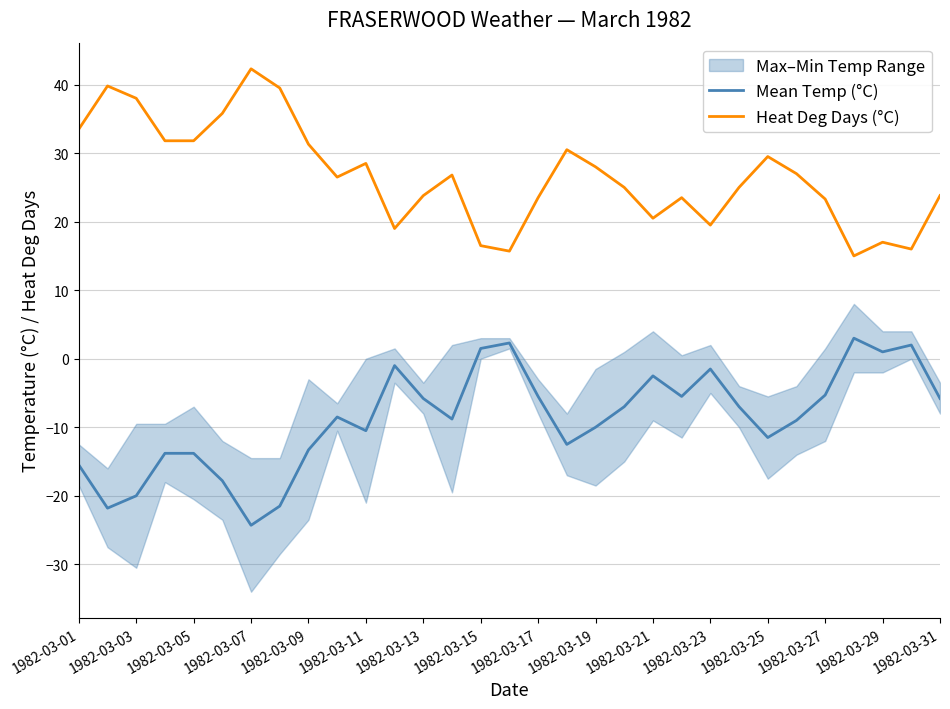

What is the maximum value for Mean Temp (°C)?

3.0